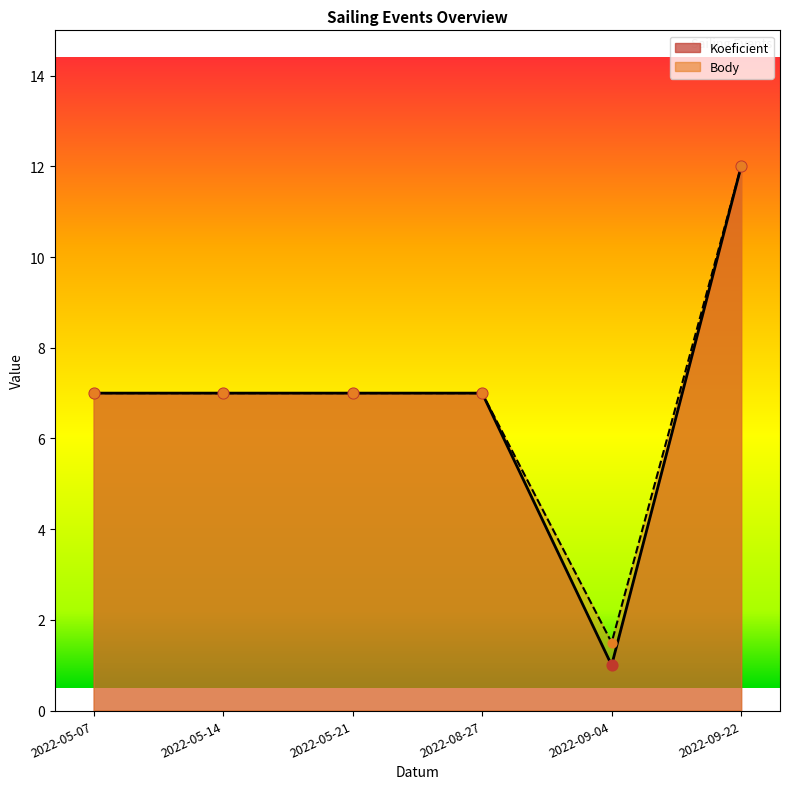

At which category is the sum across all series the highest?

2022-09-22